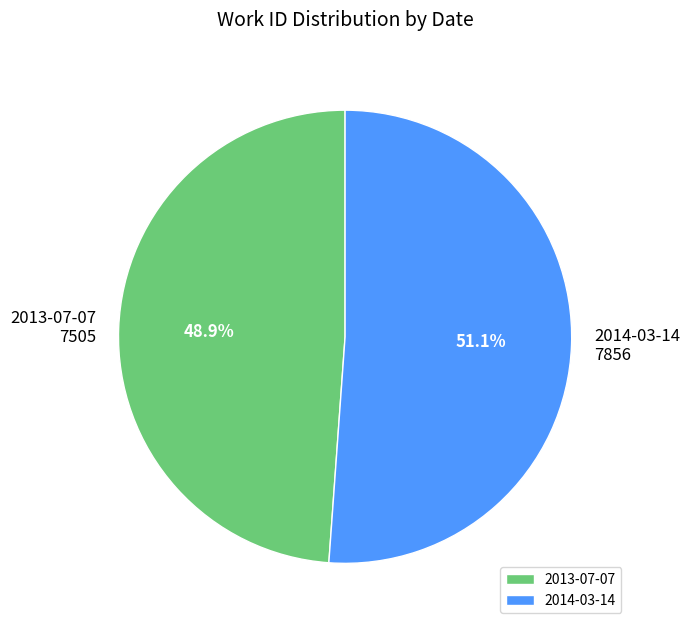

Between 2014-03-14 and 2013-07-07, which is larger?

2014-03-14